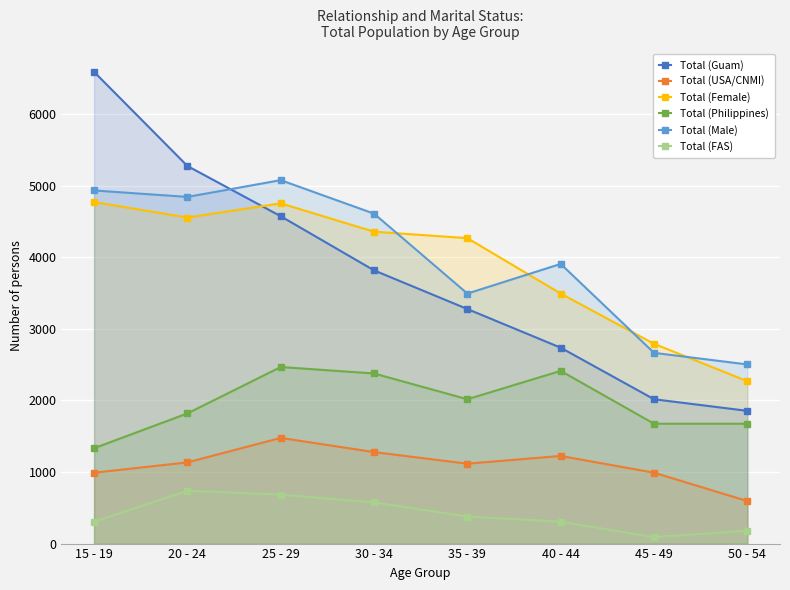

What is the average value of the Total (Guam) series?

3766